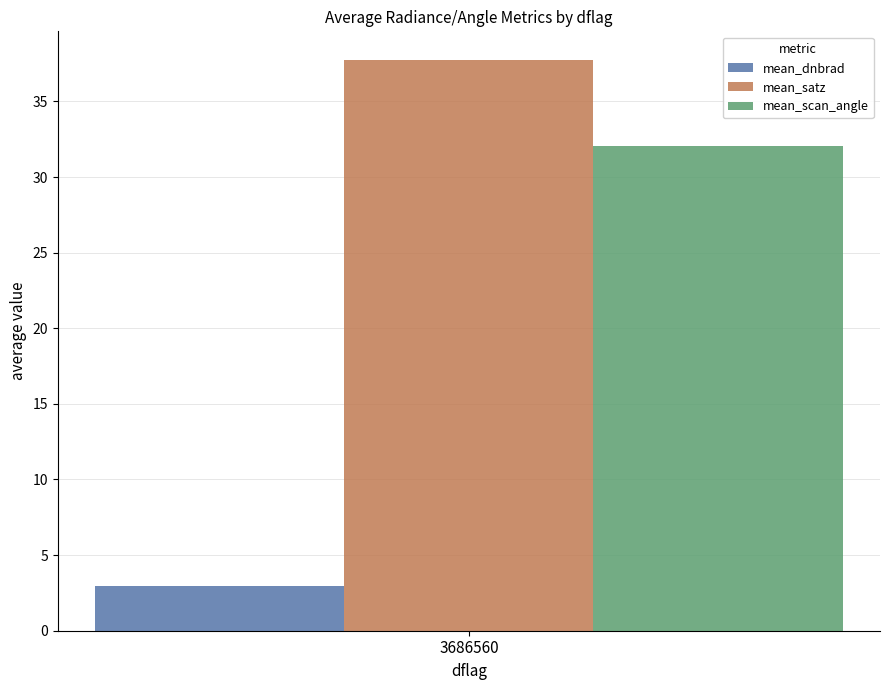

What is the greatest value displayed?

37.7